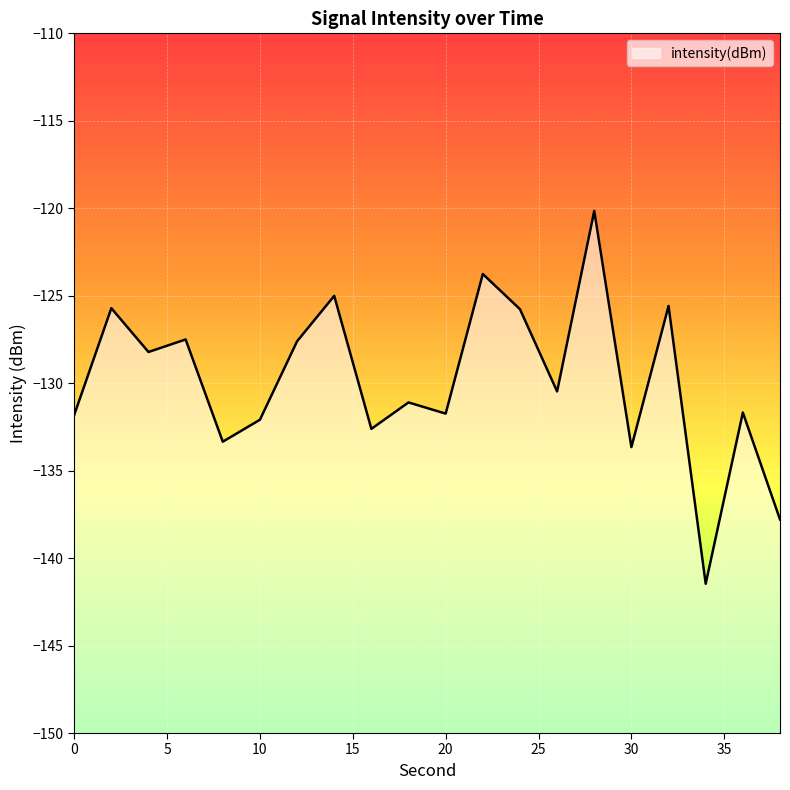

At which label is the value closest to -130?

26